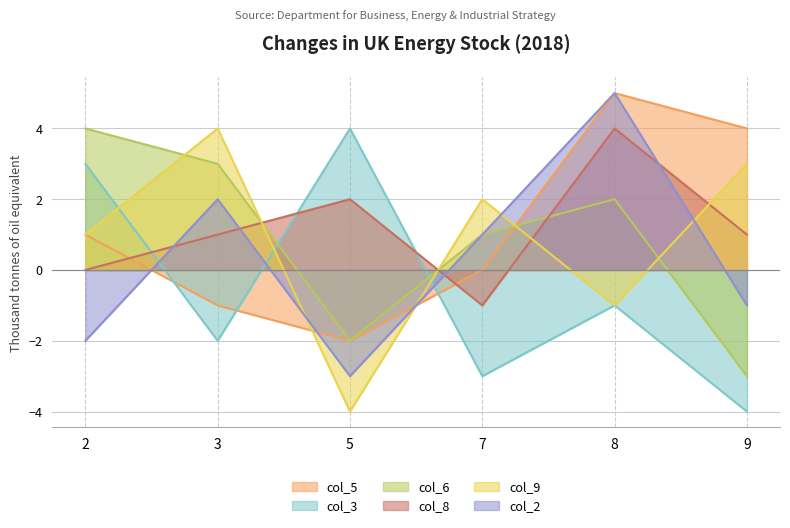

What is the difference between the maximum and minimum values in the col_6 series?

7